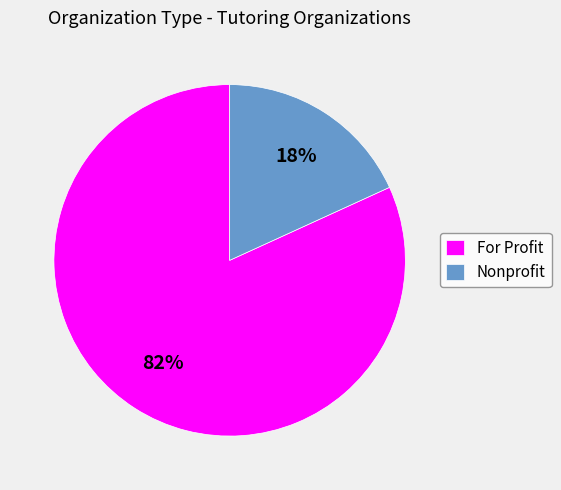

Which category has the biggest portion of the pie?

For Profit